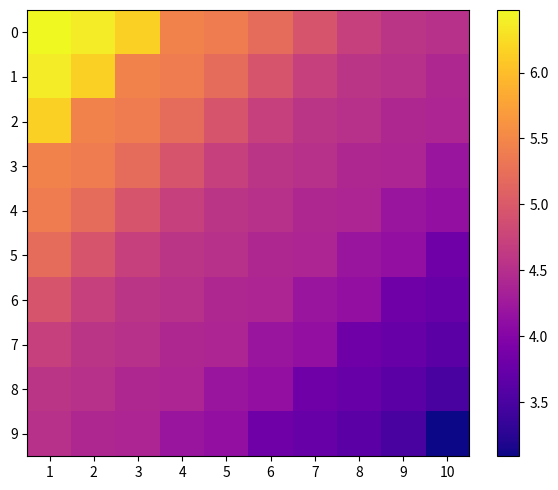

Which series has the widest spread of values?

1